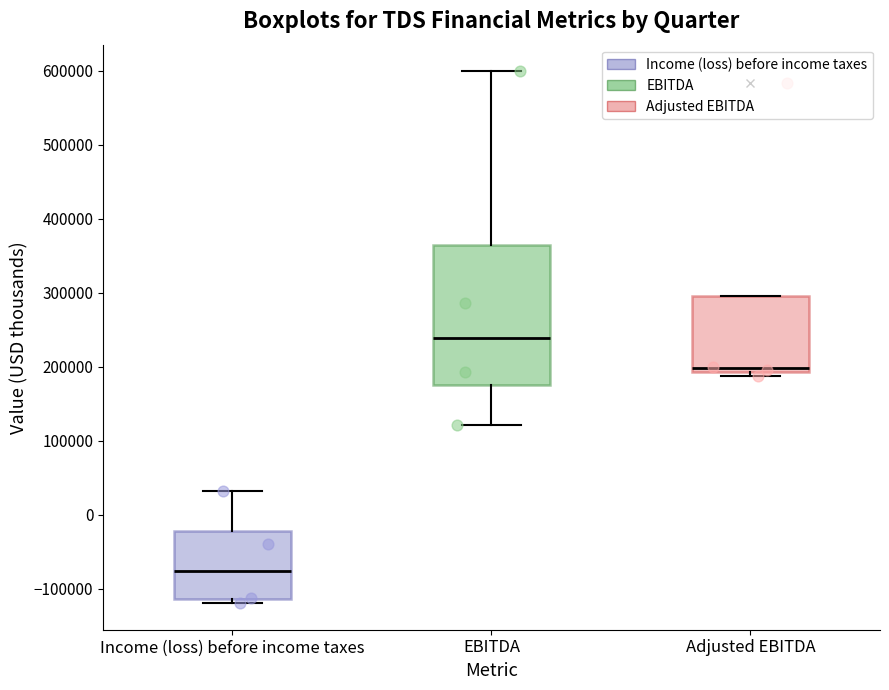

Reading left to right, transcribe this box plot: for each box, give where its median line is, the range the box spans, and where its two whiskers end, as read against the y-axis. The values are not printed on the chart, so give them approximately, as read against the axis.

Income (loss) before income taxes: median -80000, box -110000 to -20000, whiskers -120000 to 30000
EBITDA: median 240000, box 170000 to 360000, whiskers 120000 to 600000
Adjusted EBITDA: median 200000, box 190000 to 300000, whiskers 190000 (just below the box's lower edge) to 300000